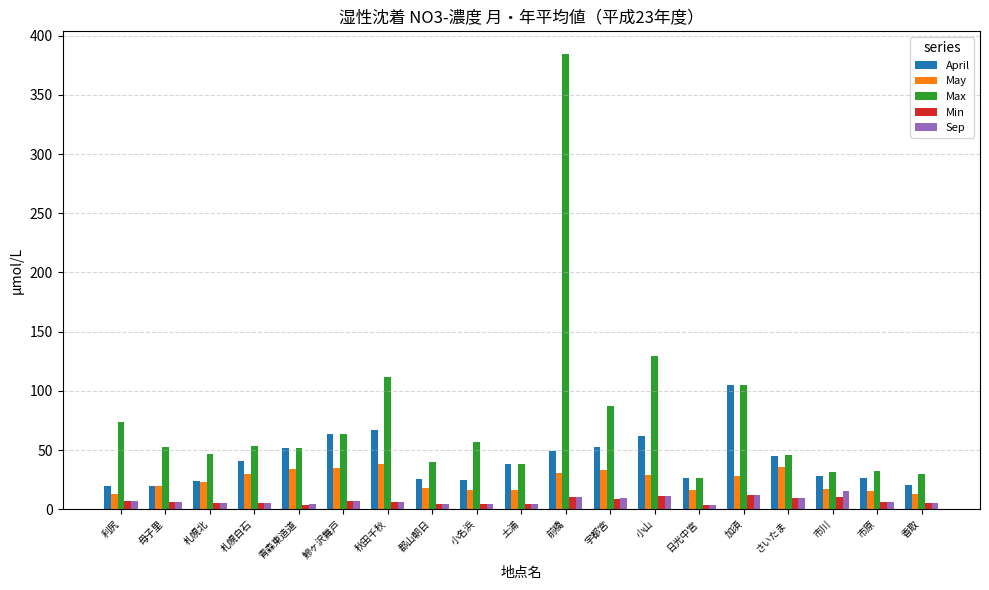

How many distinct data groups are displayed?

5